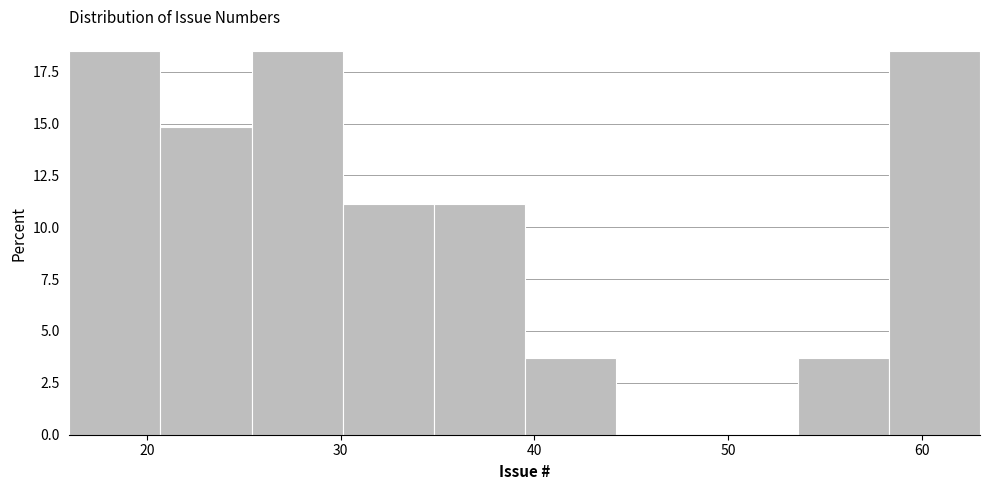

What is the height of the bar covering 20.7 to 25.4 on the x-axis? Neither the bar edges nor the heights are printed on the chart, so give them approximately, as read against the axes.

15.0